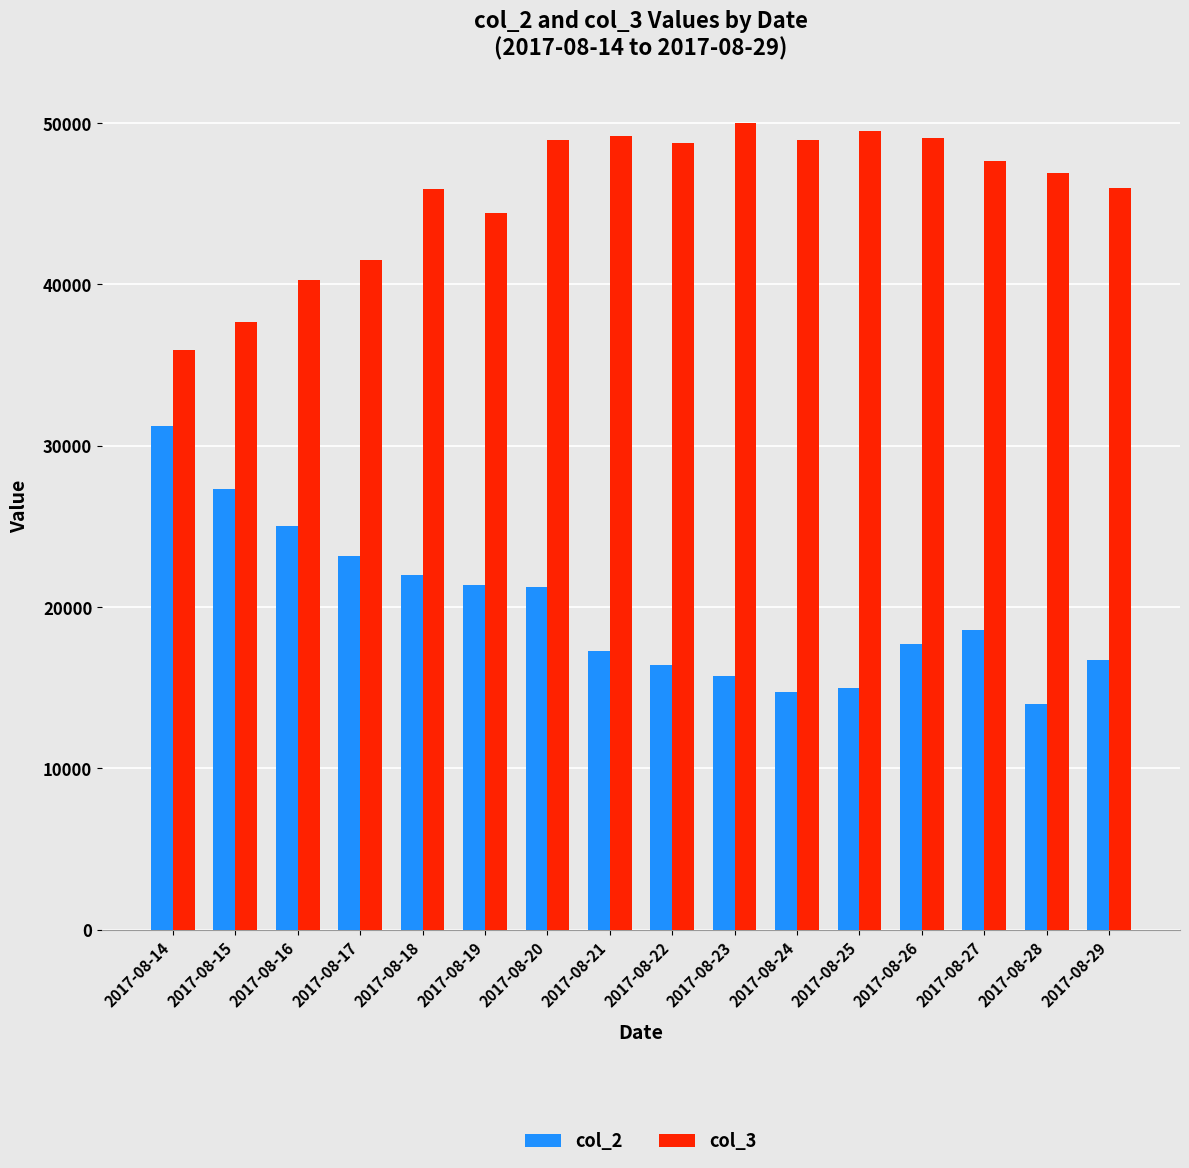

What is the average value of the col_2 series?

19842